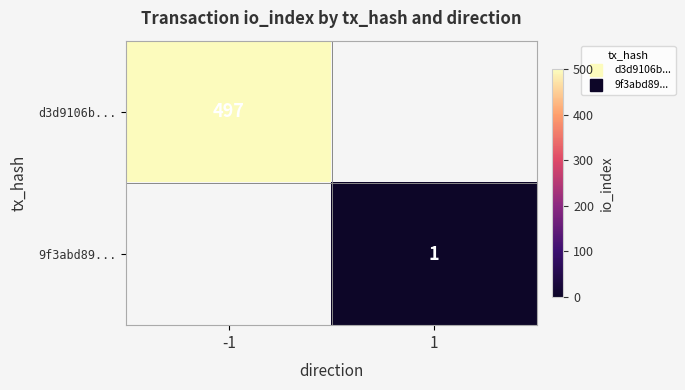

At which category is the sum across all series the highest?

-1